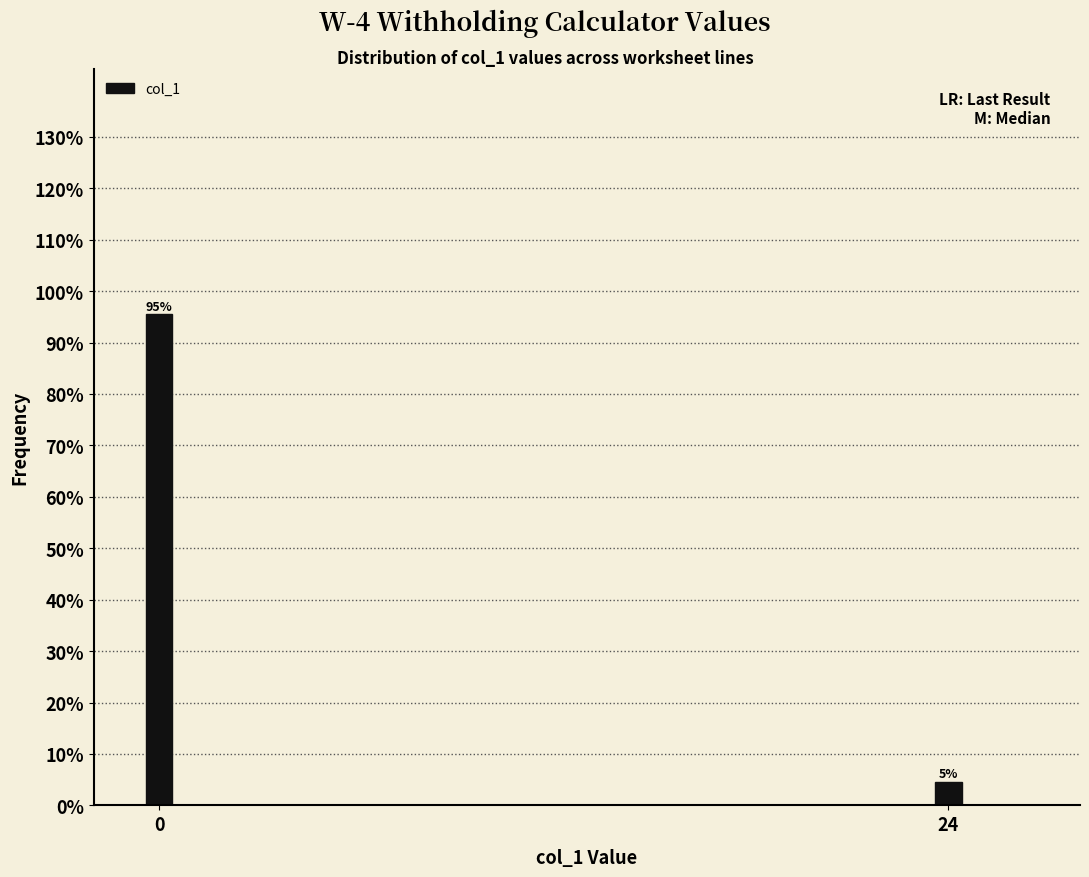

Which label corresponds to the smallest value in the chart?

24